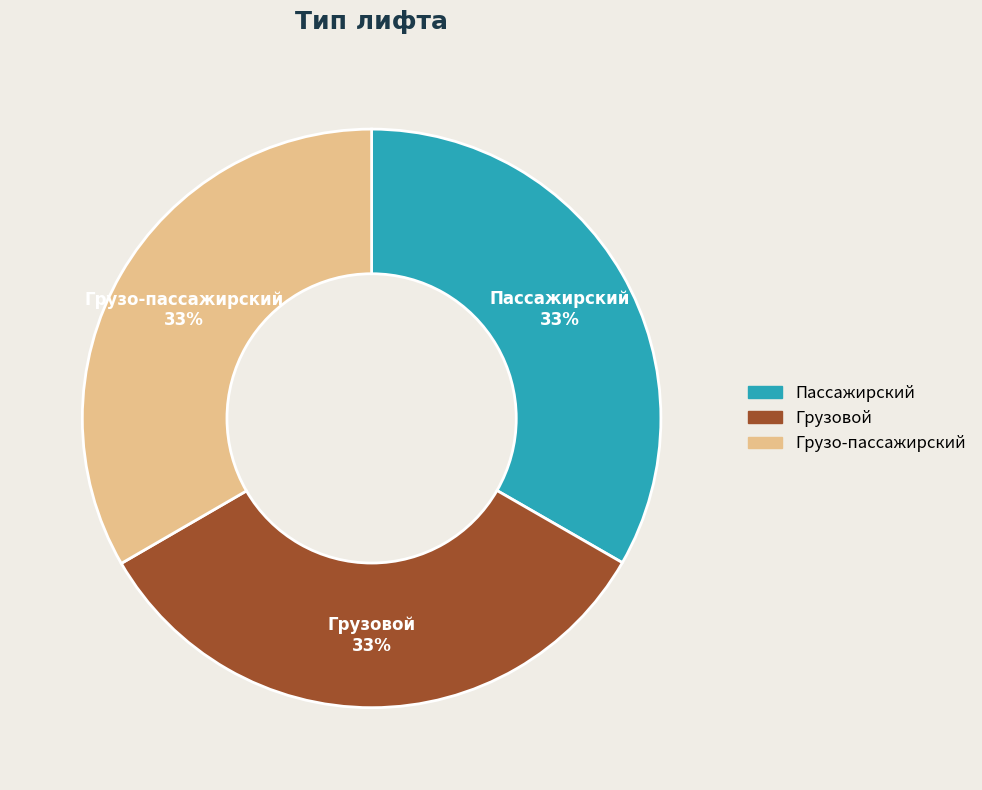

Is there a majority slice in this chart?

No